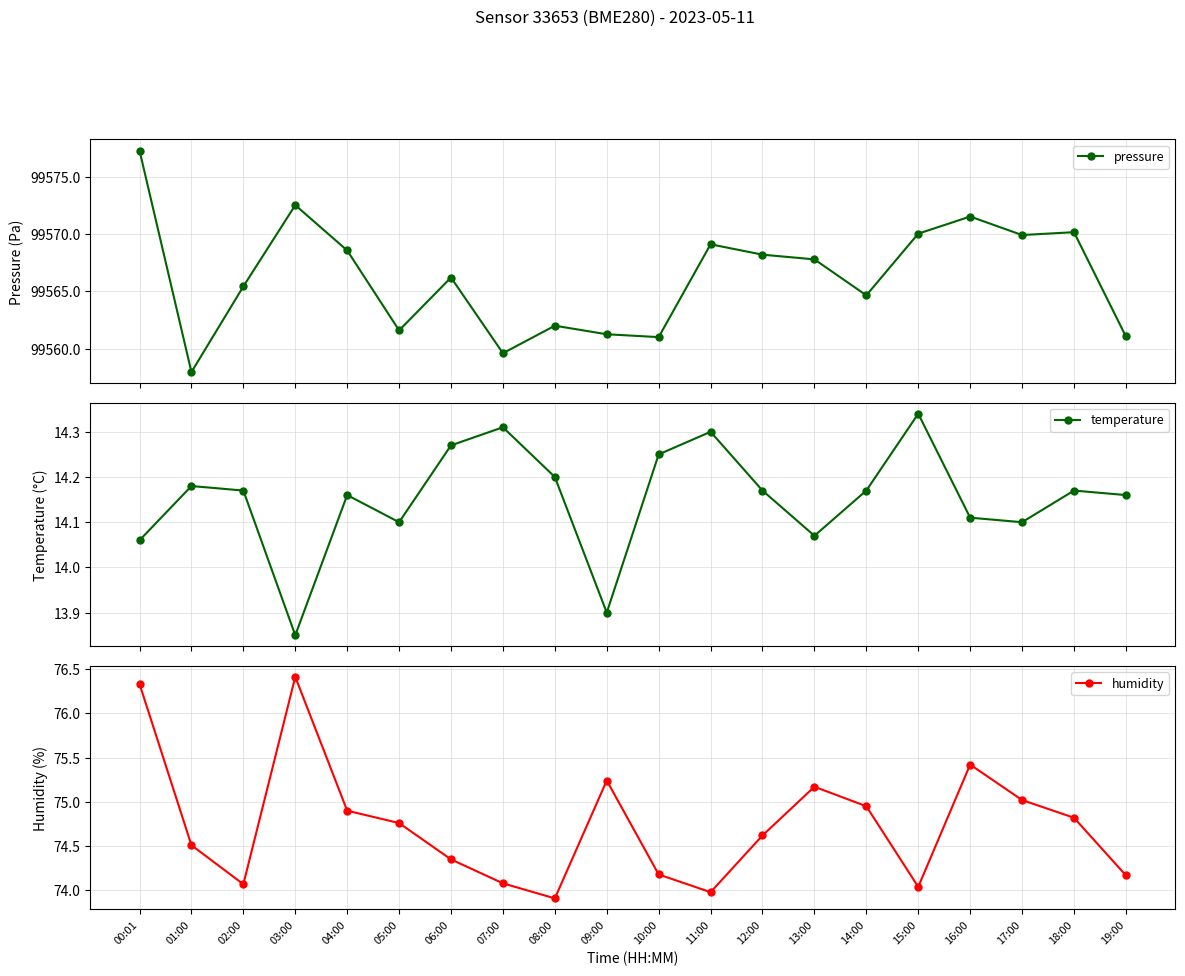

What is the difference between the second highest and minimum values in the humidity series?

2.4